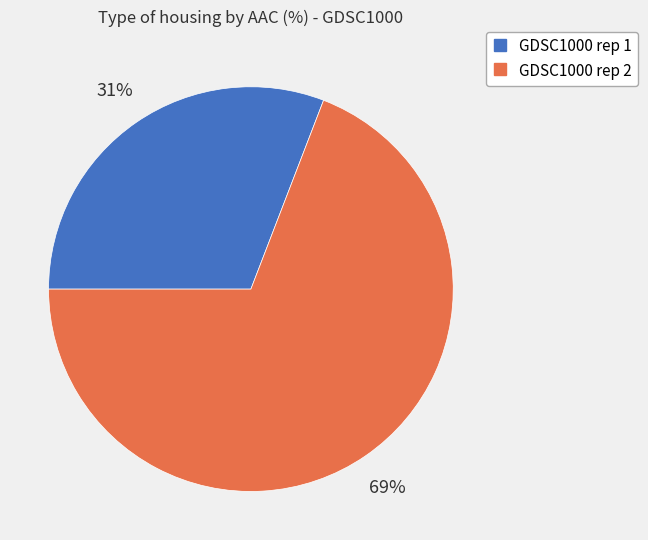

Does GDSC1000 rep 2 represent more than half of the total?

Yes